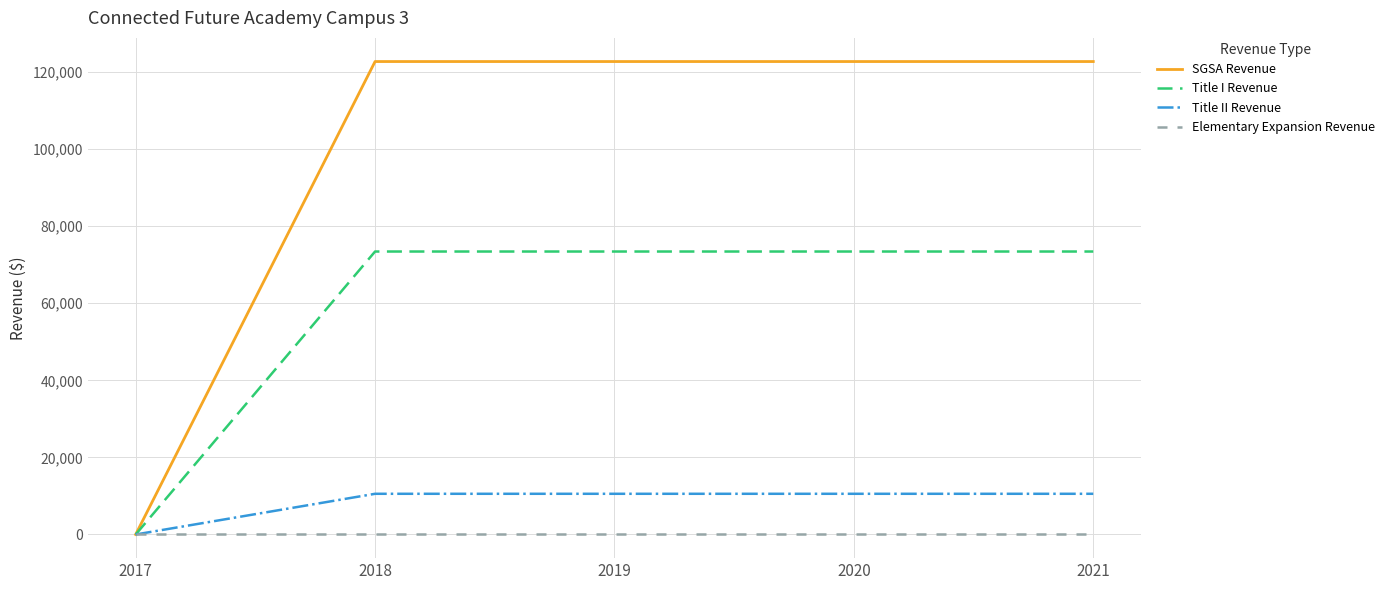

Reading left to right, what are all the values shown in this chart?

SGSA Revenue: 0	122706	122706	122706	122706
Title I Revenue: 0	73416	73416	73416	73416
Title II Revenue: 0	10560	10560	10560	10560
Elementary Expansion Revenue: 0	0	0	0	0